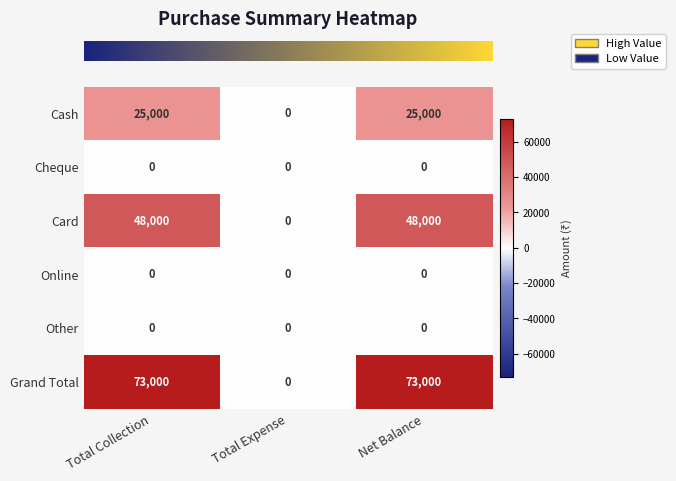

How many categories are shown in the chart?

3